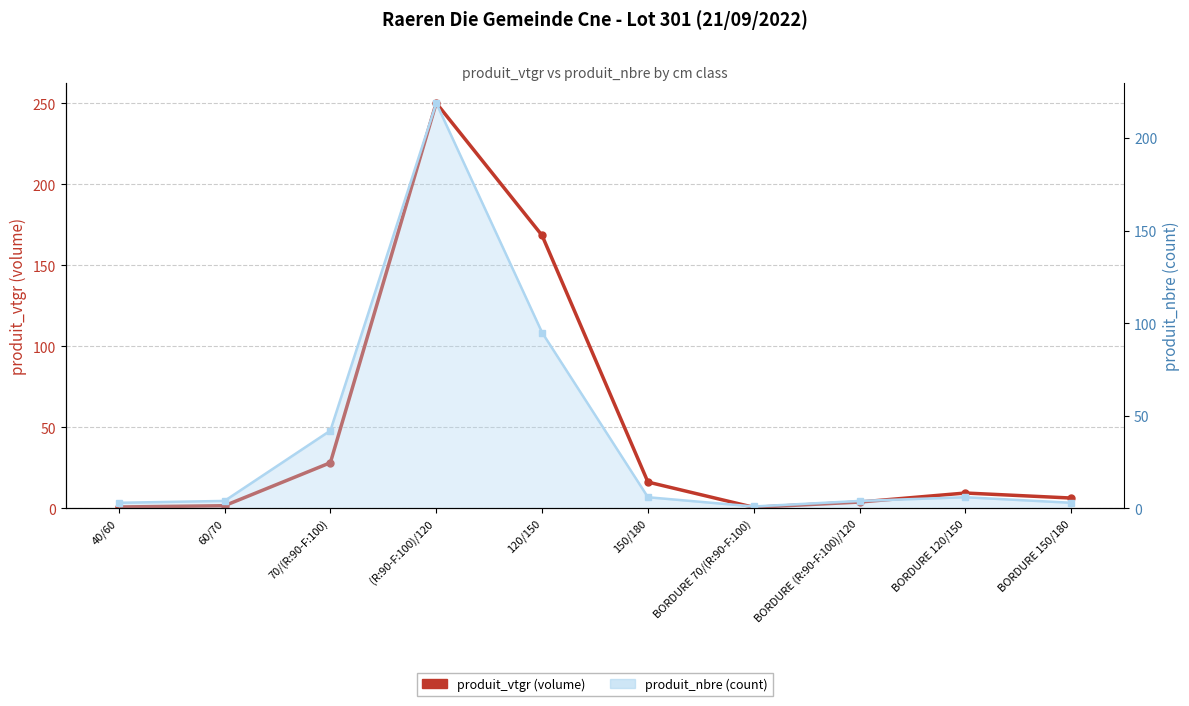

What are all the series names shown in the legend?

produit_vtgr (volume), produit_nbre (count)